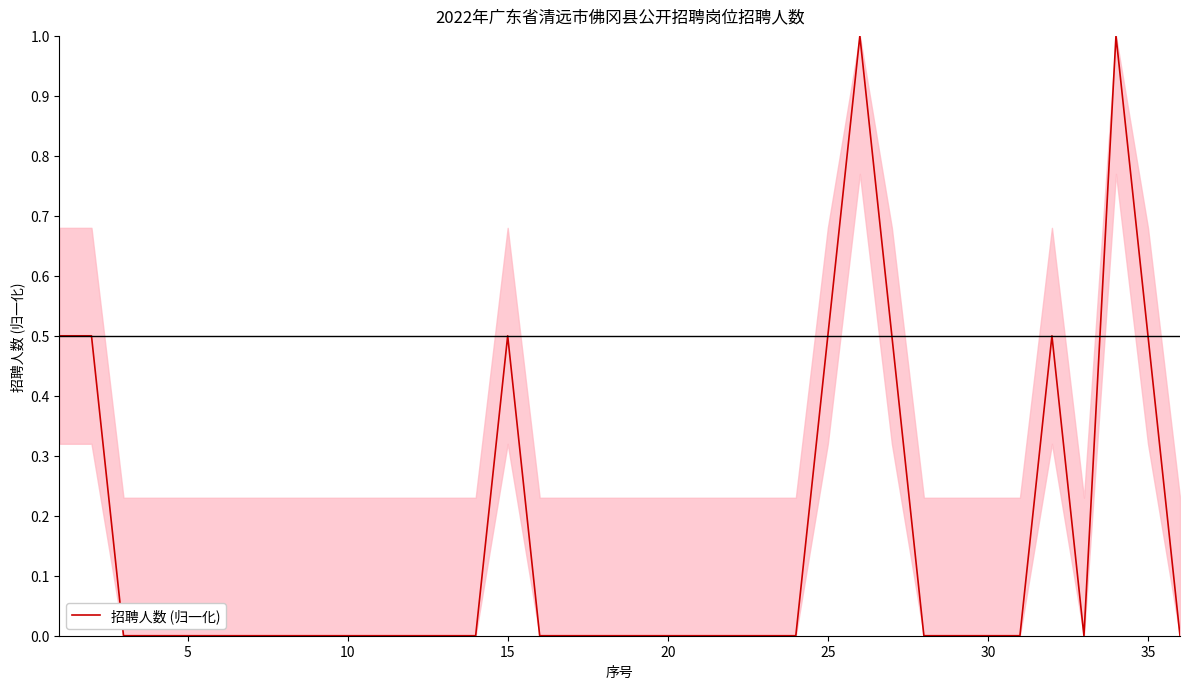

How many lines are shown in the chart?

1